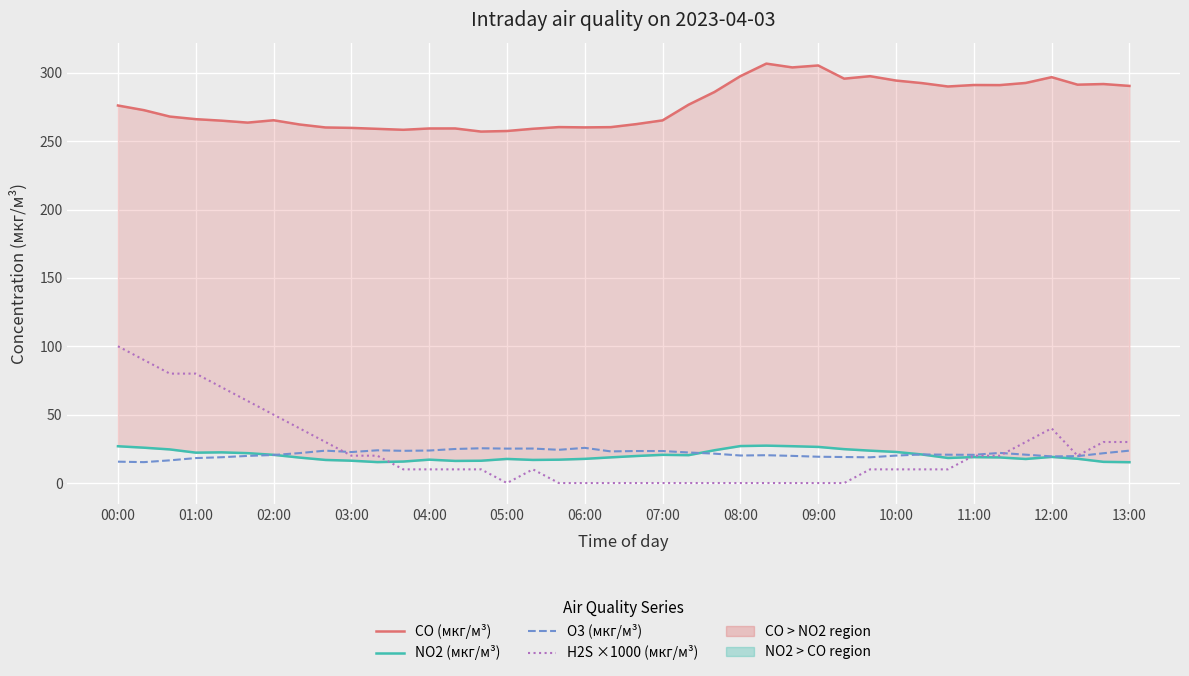

Which category has the highest value in the H2S ×1000 (мкг/м³) series?

00:00